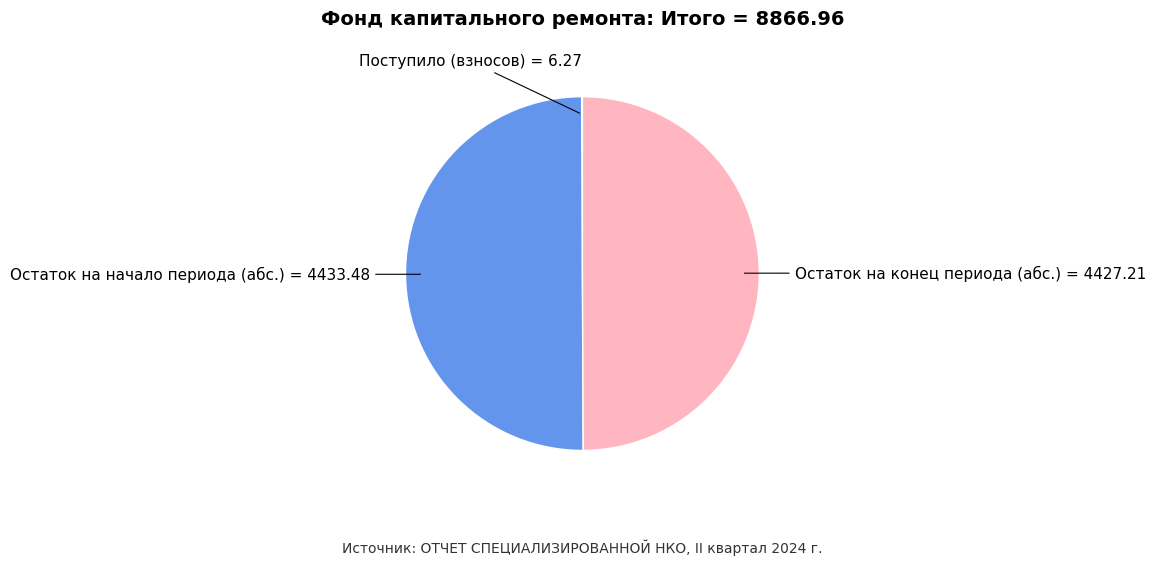

Is the sum of Остаток на начало периода (абс.) and Остаток на конец периода (абс.) greater than half?

Yes